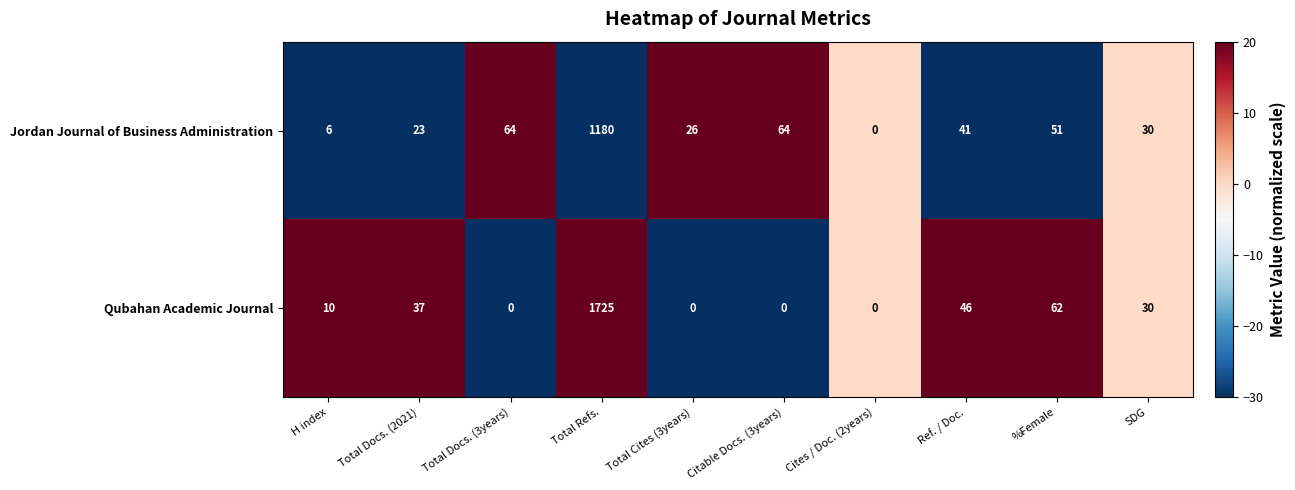

The Qubahan Academic Journal series shows 30 at SDG. True or false?

True